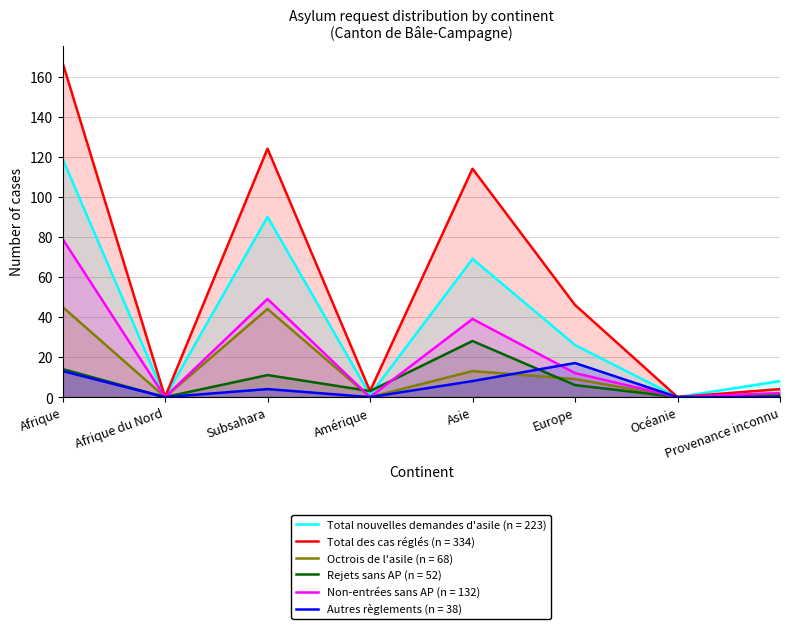

What is the difference between the Total nouvelles demandes d'asile (n = 223) values at Afrique du Nord and Afrique?

119